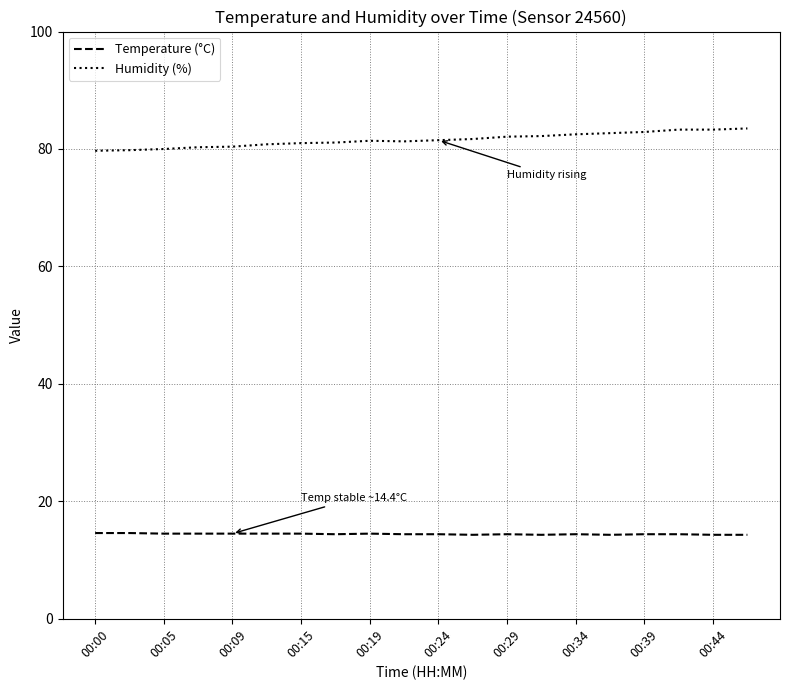

List the series in order of their overall mean, lowest first.

Temperature (°C), Humidity (%)